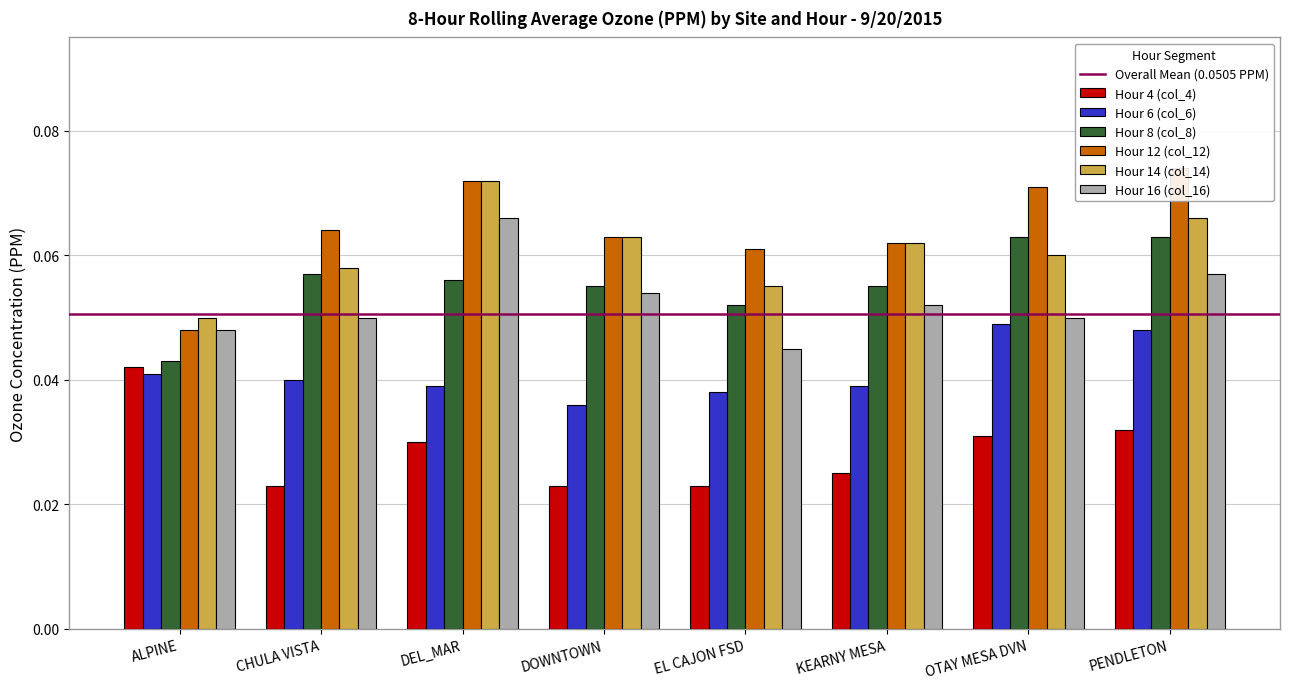

Which series has the widest spread of values?

Hour 12 (col_12)